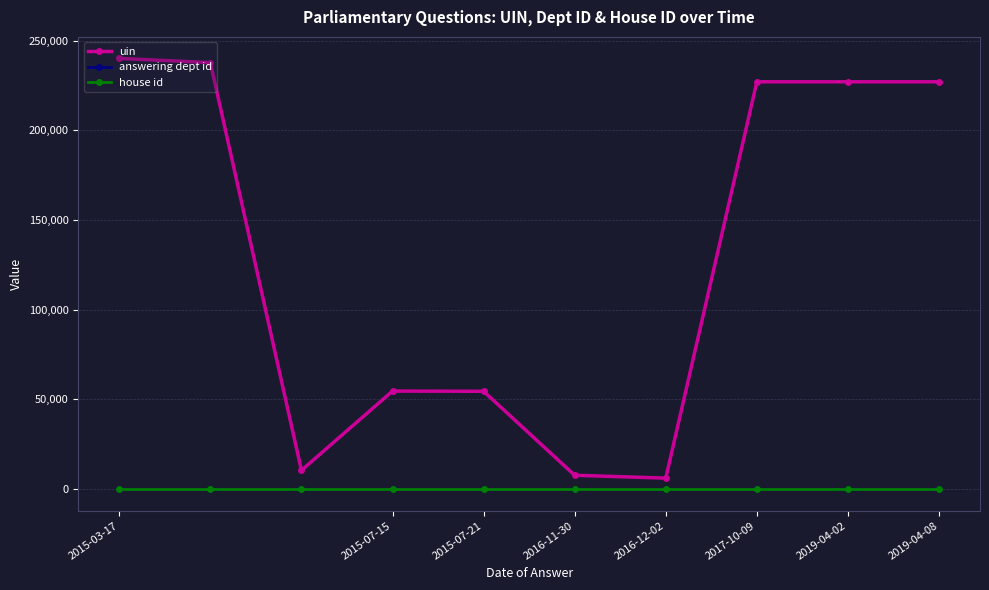

Which series has the largest range (max minus min)?

uin